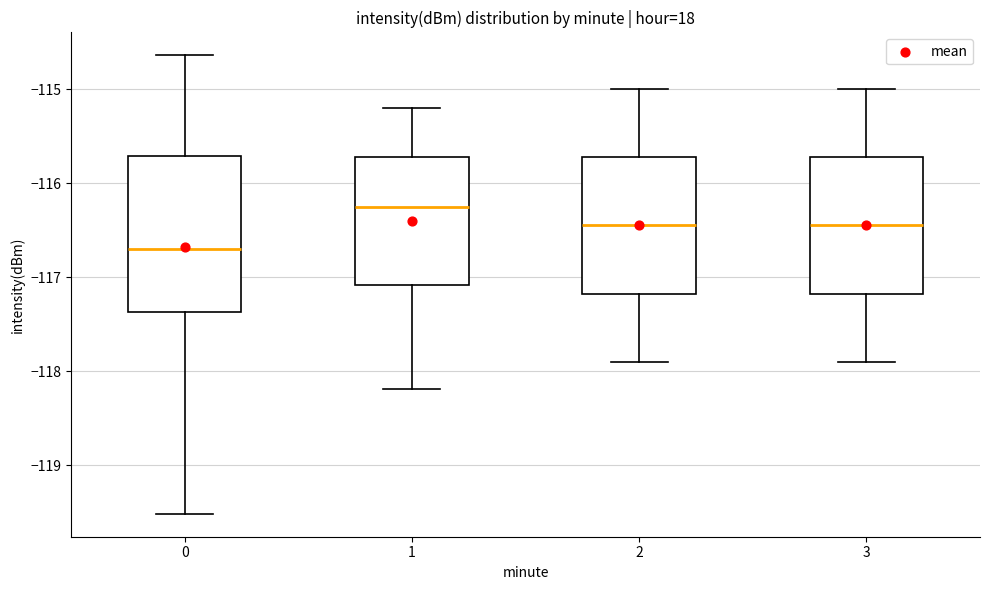

Reading left to right, transcribe this box plot: for each box, give where its median line is, the range the box spans, and where its two whiskers end, as read against the y-axis. The values are not printed on the chart, so give them approximately, as read against the axis.

0: median -116.7, box -117.4 to -115.7, whiskers -119.5 to -114.6
1: median -116.2, box -117.1 to -115.7, whiskers -118.2 to -115.2
2: median -116.4, box -117.2 to -115.7, whiskers -117.9 to -115.0
3: median -116.4, box -117.2 to -115.7, whiskers -117.9 to -115.0